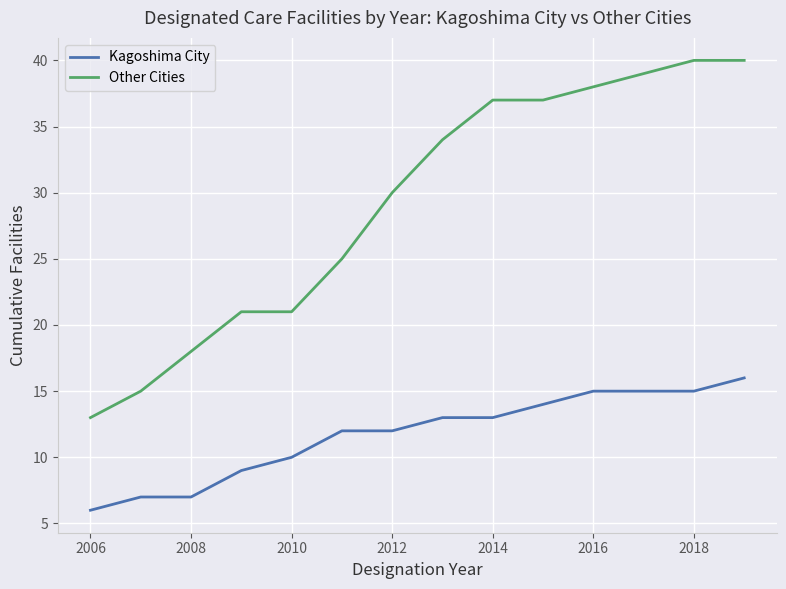

What is the highest value of the Other Cities series?

40